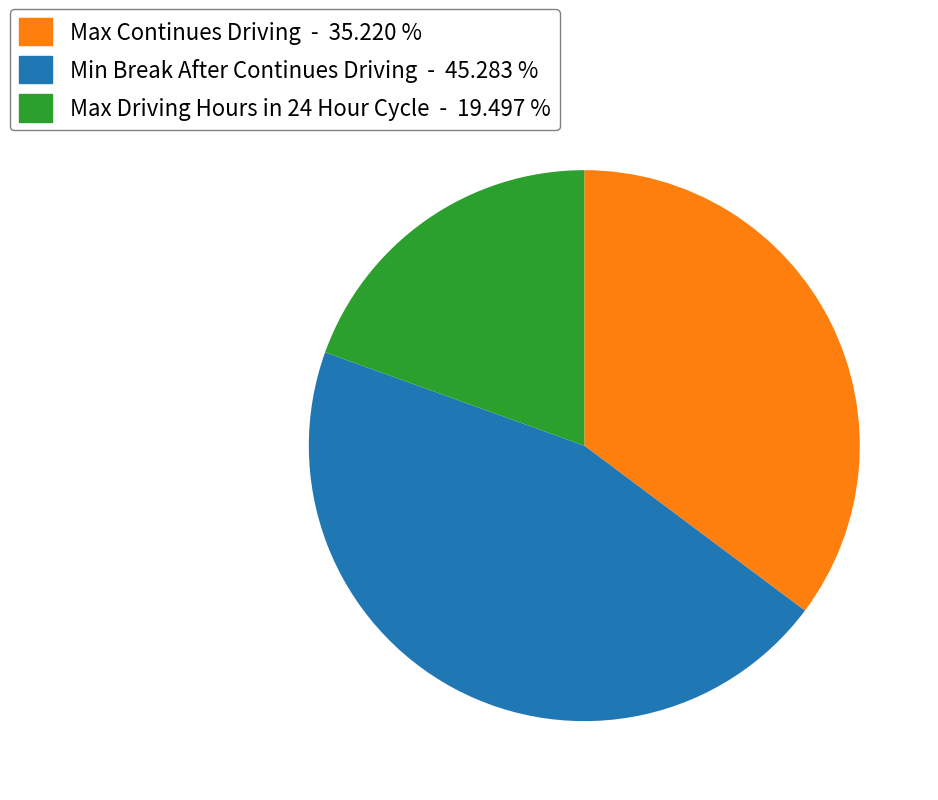

How many segments does this pie chart have?

3